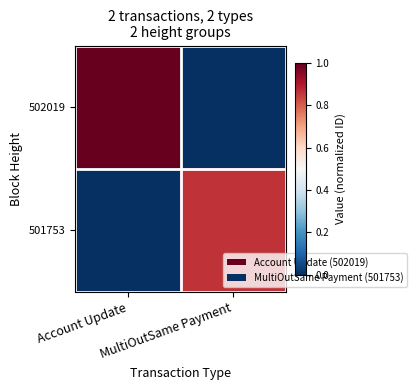

Which label corresponds to the largest value in the chart?

Account Update